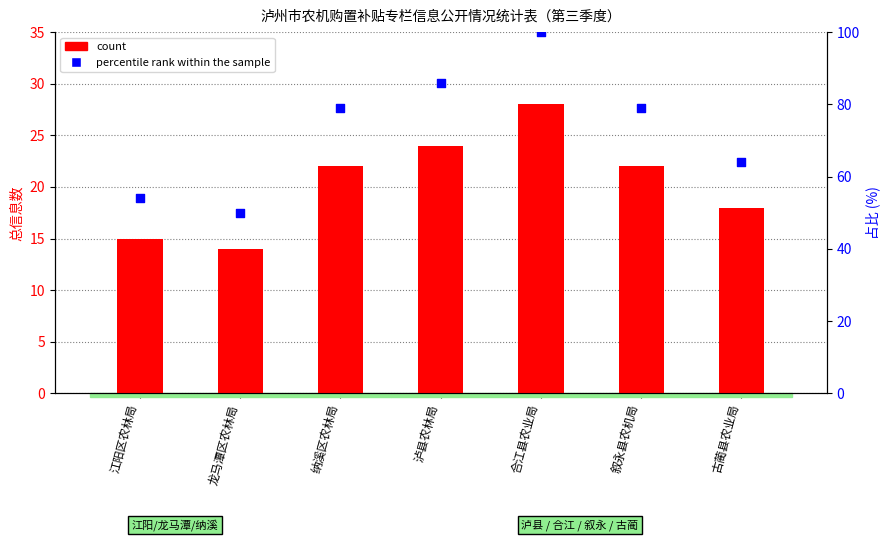

At which category is the sum across all series the highest?

合江县农业局